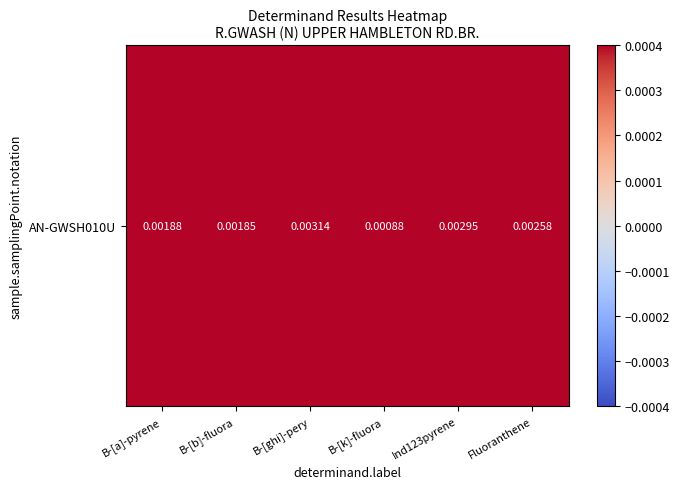

How many series are shown in this chart?

1